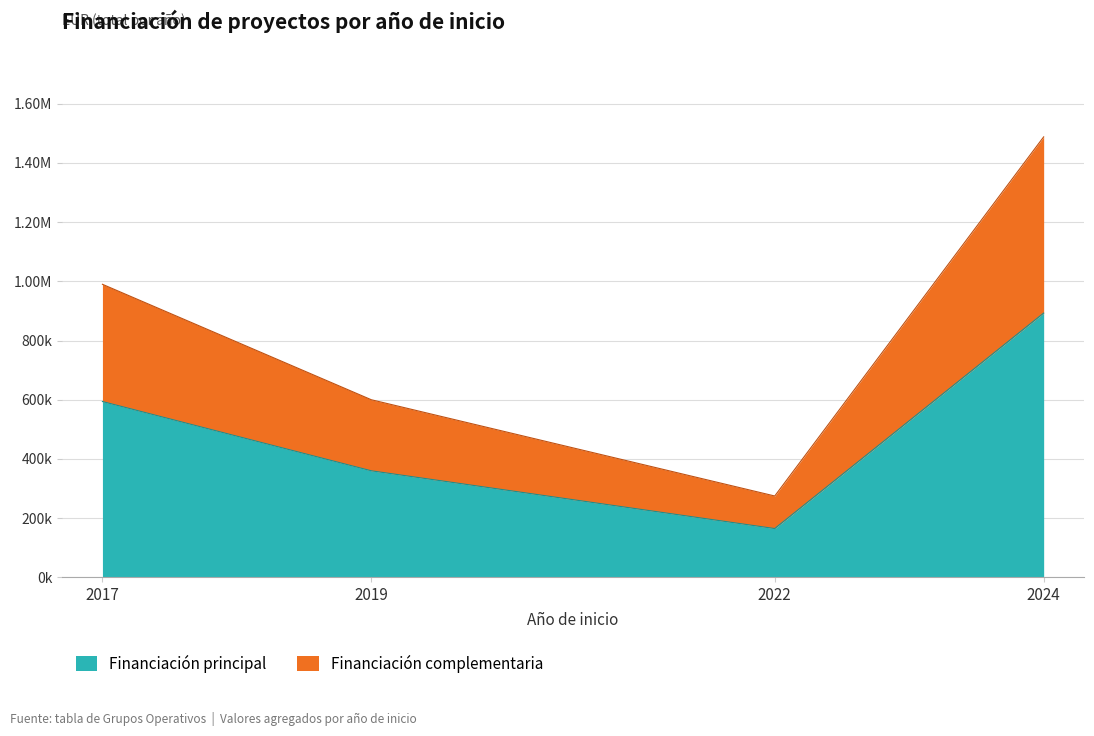

Which label corresponds to the smallest value in the chart?

2022